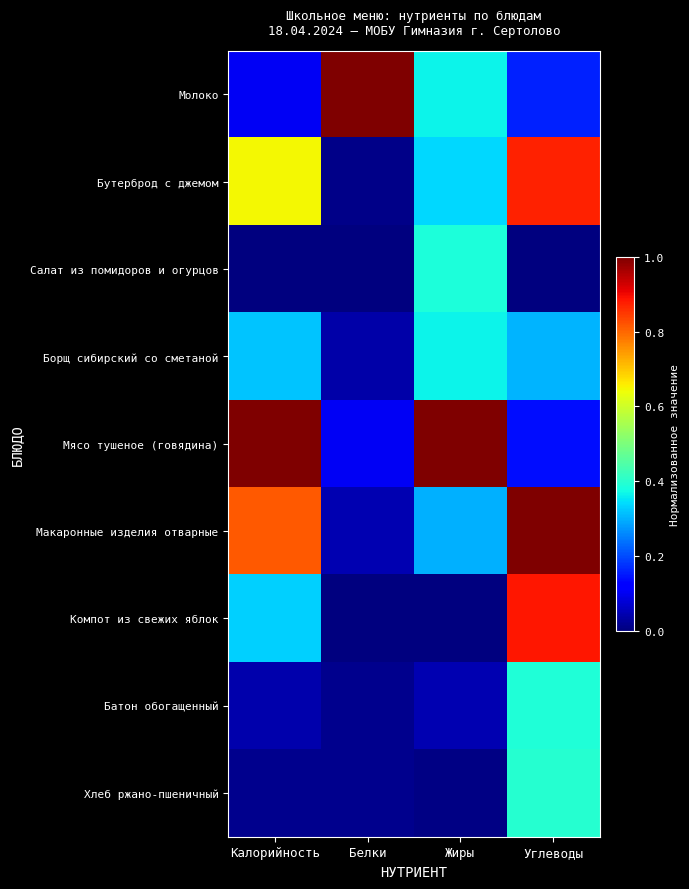

Reading right to left, transcribe all the data shown in this chart.

Молоко: Углеводы=0.2	Жиры=0.4	Белки=1.0	Калорийность=0.1
Бутерброд с джемом: Углеводы=0.9	Жиры=0.3	Белки=0.0	Калорийность=0.6
Салат из помидоров и огурцов: Углеводы=0.0	Жиры=0.4	Белки=0.0	Калорийность=0.0
Борщ сибирский со сметаной: Углеводы=0.3	Жиры=0.4	Белки=0.0	Калорийность=0.3
Мясо тушеное (говядина): Углеводы=0.1	Жиры=1.0	Белки=0.1	Калорийность=1.0
Макаронные изделия отварные: Углеводы=1.0	Жиры=0.3	Белки=0.0	Калорийность=0.8
Компот из свежих яблок: Углеводы=0.9	Жиры=0.0	Белки=0.0	Калорийность=0.3
Батон обогащенный: Углеводы=0.4	Жиры=0.0	Белки=0.0	Калорийность=0.0
Хлеб ржано-пшеничный: Углеводы=0.4	Жиры=0.0	Белки=0.0	Калорийность=0.0